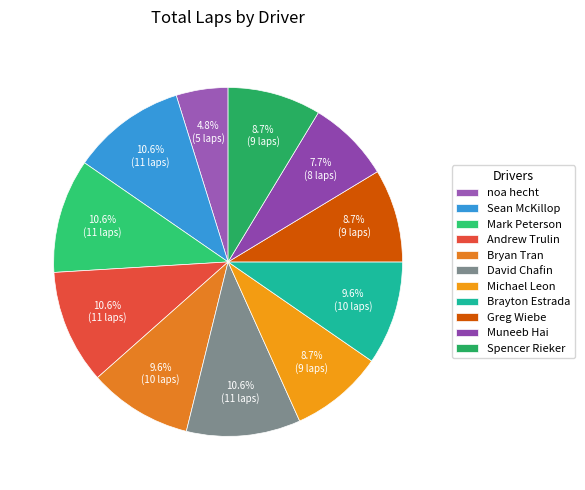

How many segments does this pie chart have?

11